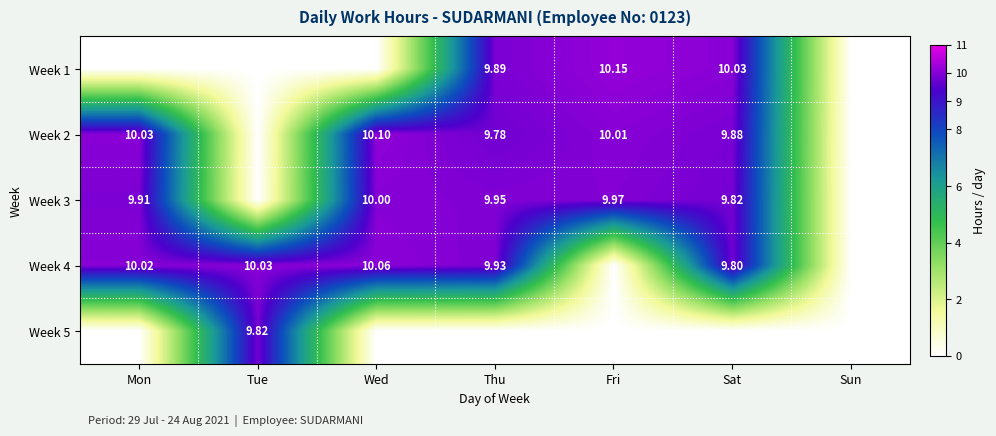

Is the value of Week 2 at Fri greater than the value of Week 4 at Wed?

No